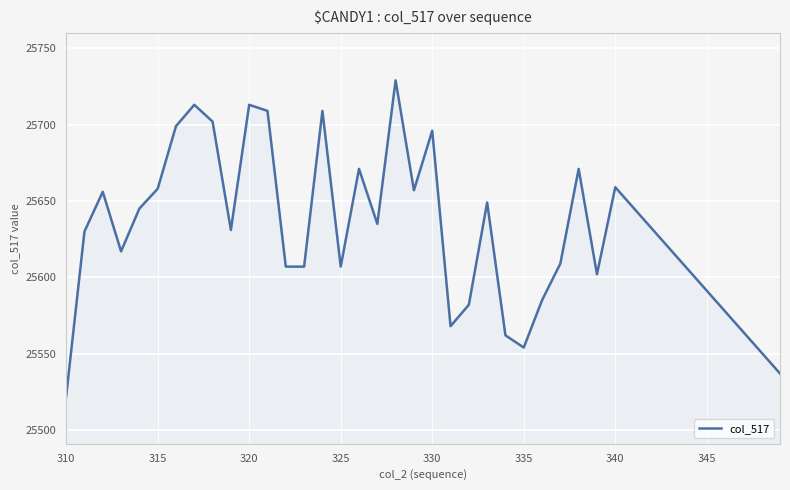

What is the minimum value shown in the chart?

25522